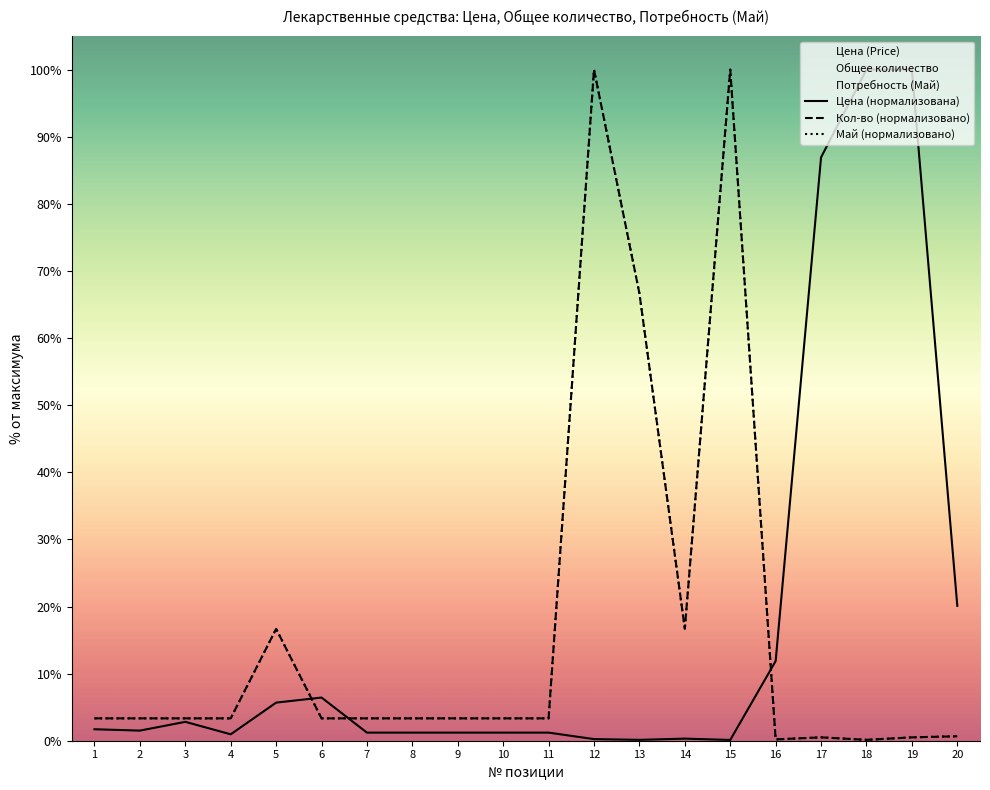

Rank the series by their maximum value, from lowest to highest.

Цена (Price), Общее количество (Total Qty), Май (Monthly May)